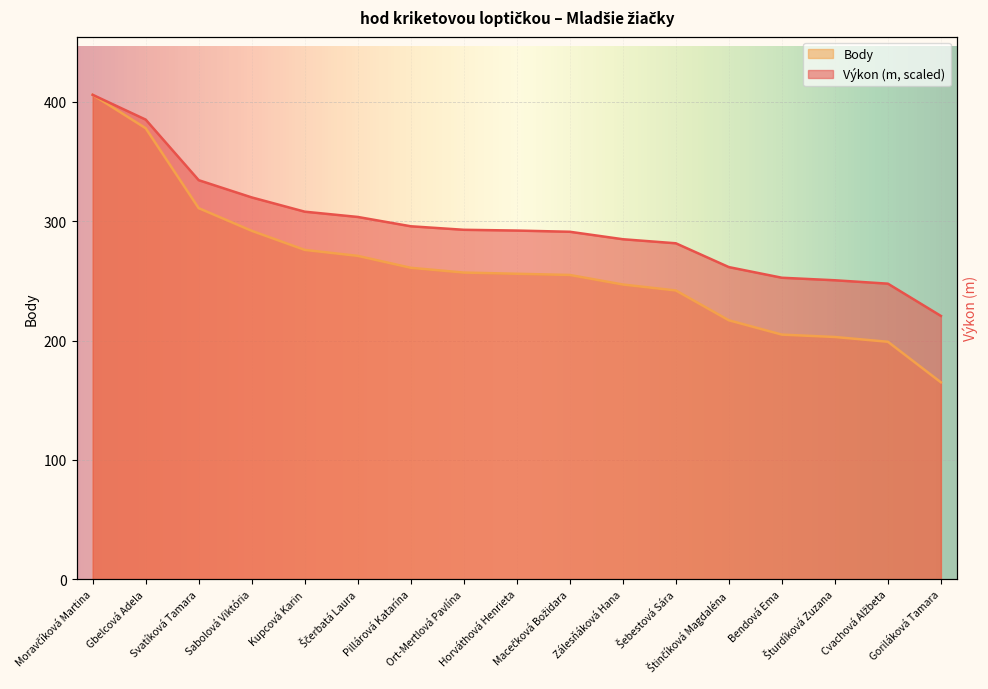

What is the difference between the Body values at Svatíková Tamara and Gbelcová Adela?

67.0